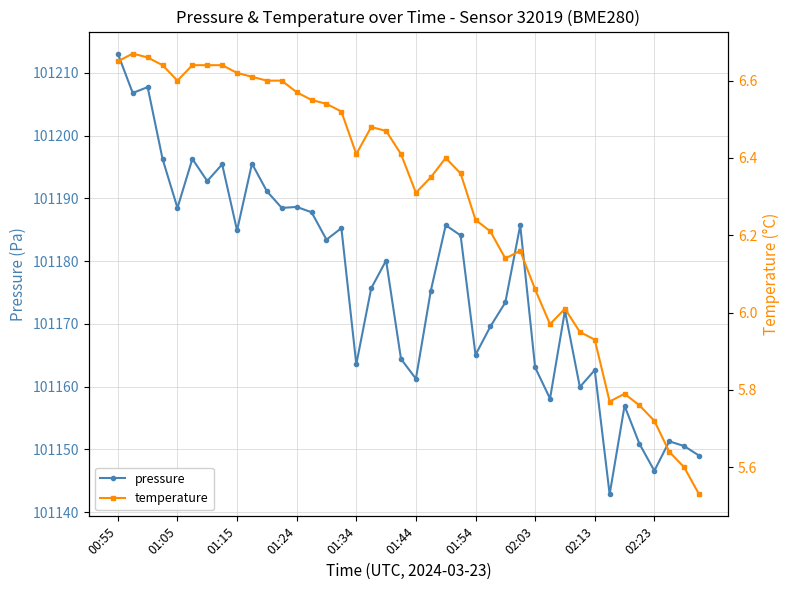

List the series in order of their overall mean, highest first.

pressure, temperature